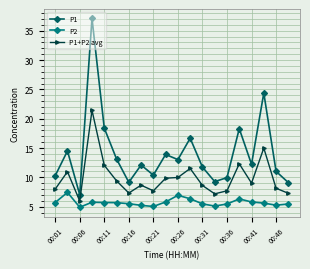

What is the greatest value displayed?

37.1